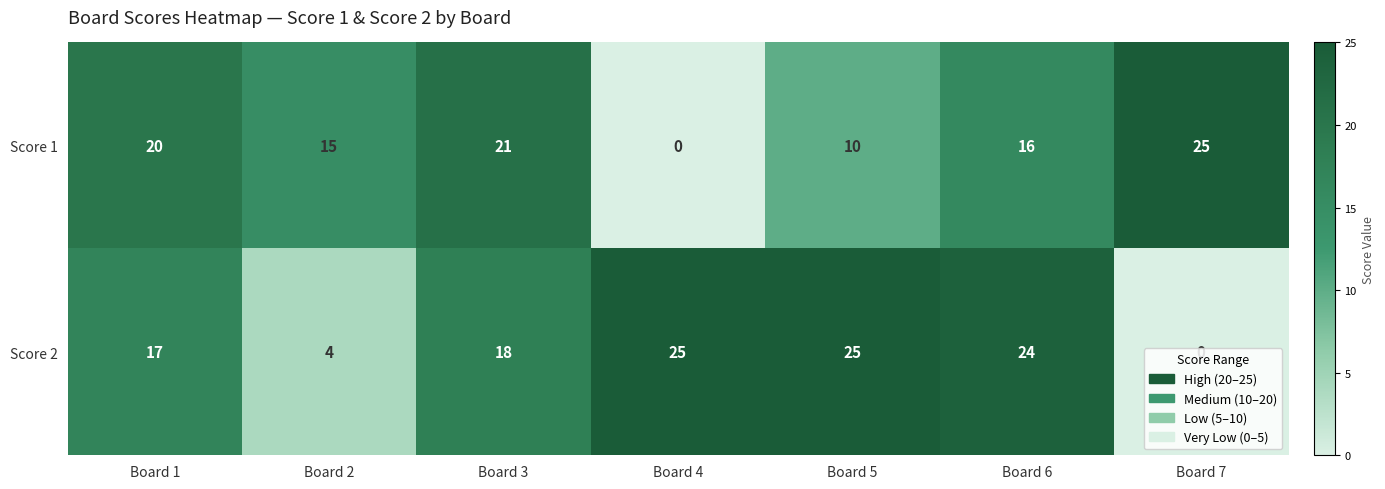

True or false: Score 2 has a value of 24 at Board 6.

True